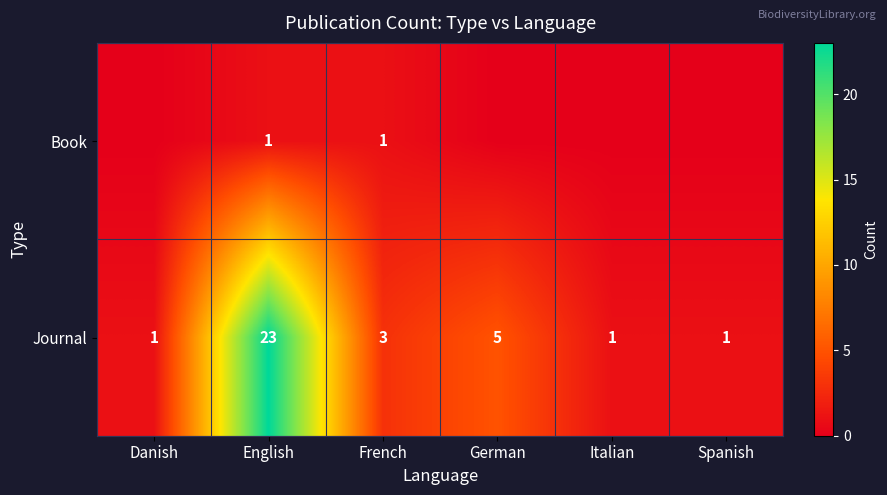

Is it true that Journal equals 3 at French?

True